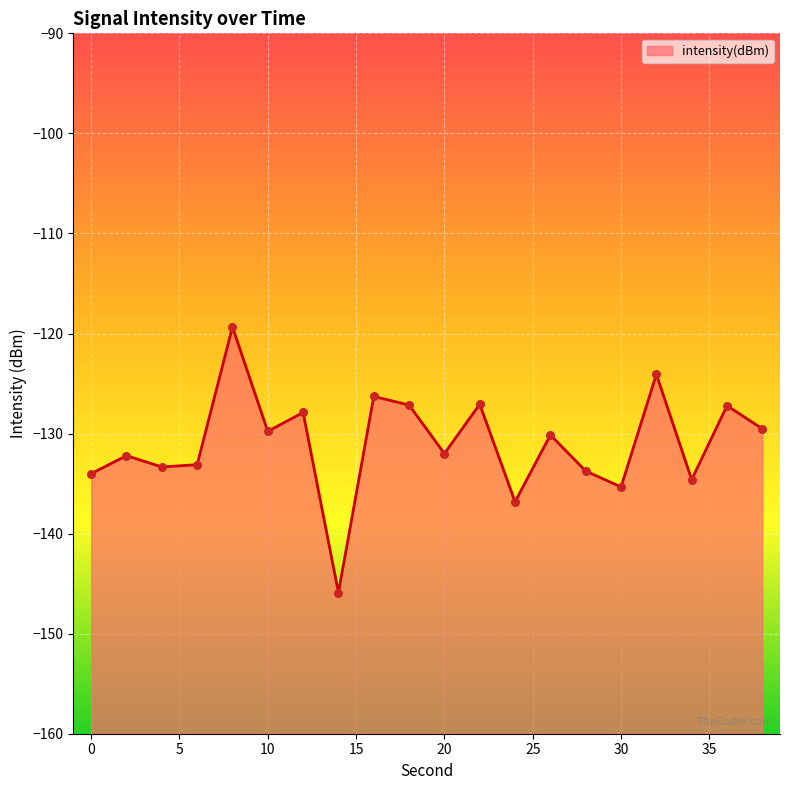

Which has a higher value, 16 or 28?

16